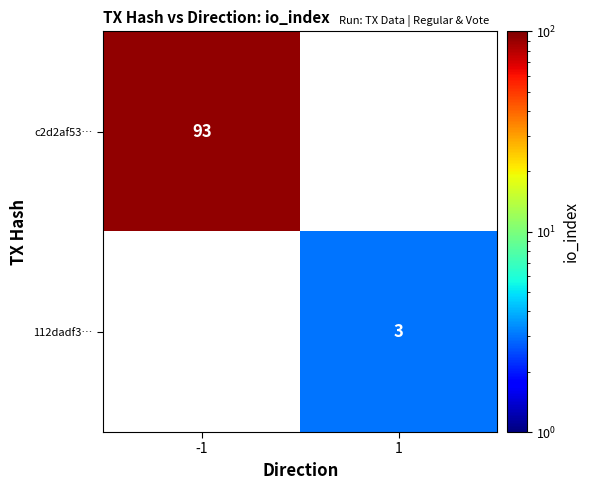

How many series are shown in this chart?

2